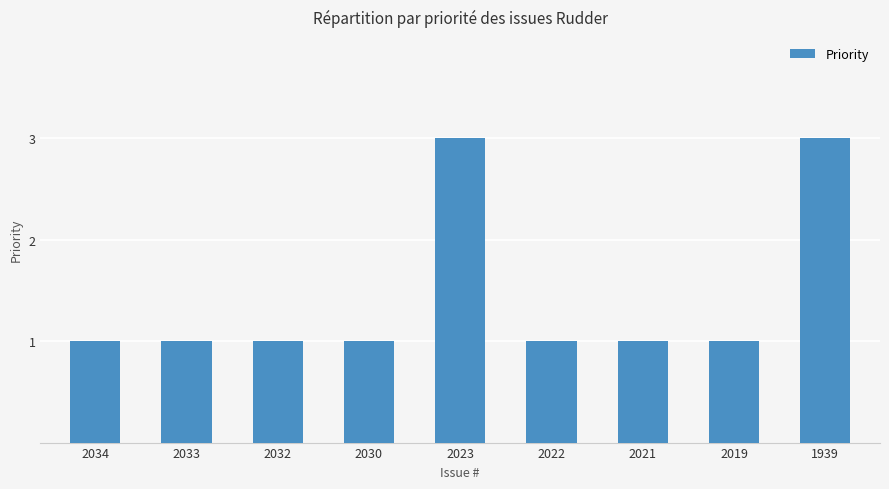

Approximately how many times larger is the value at 2032 compared to 2023?

0.3